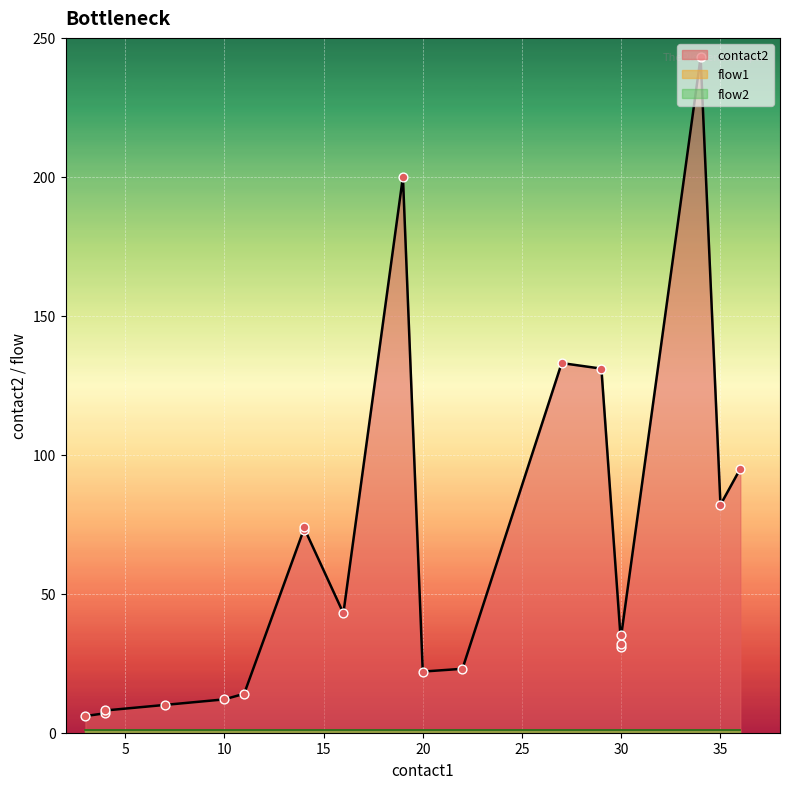

Which series contains the highest Y value?

contact2